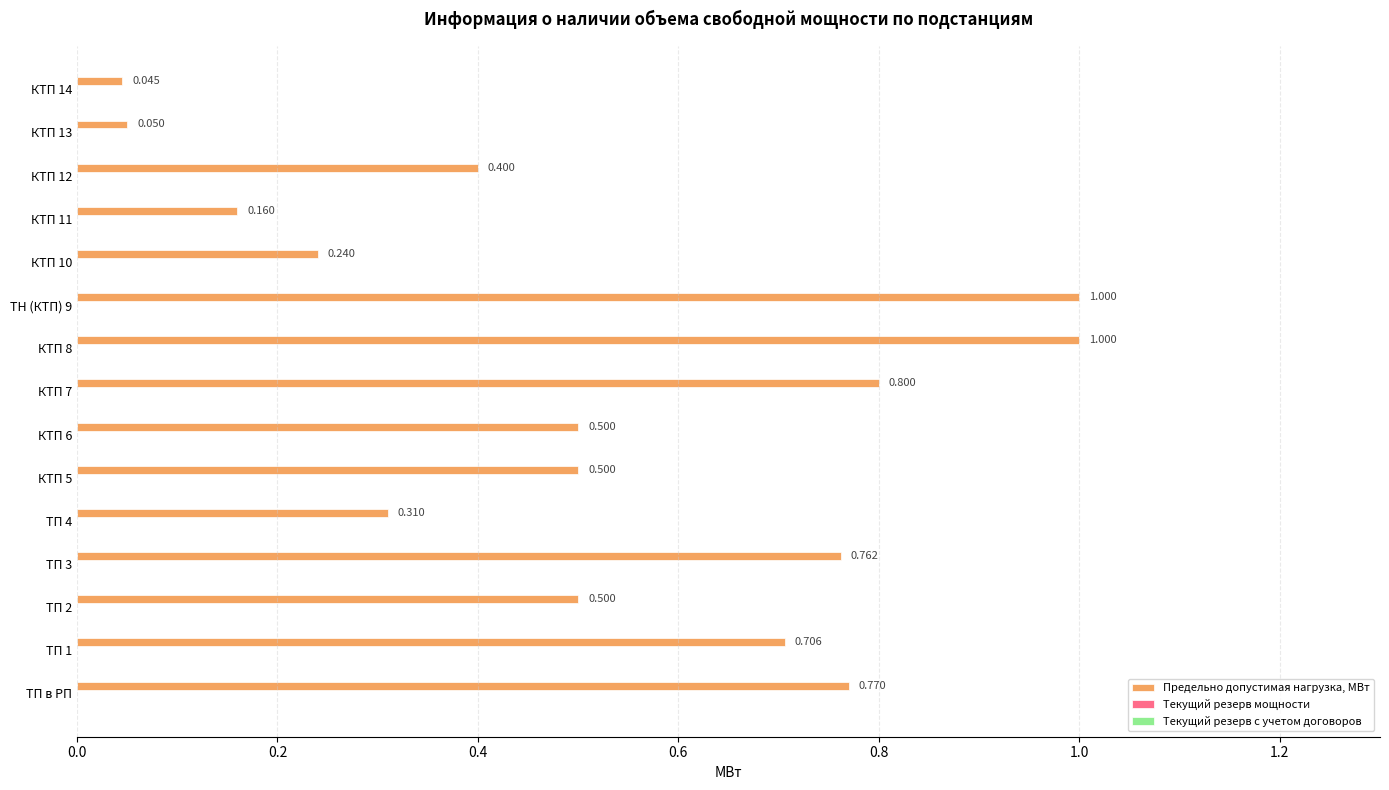

What is the maximum value shown in the chart?

1.0